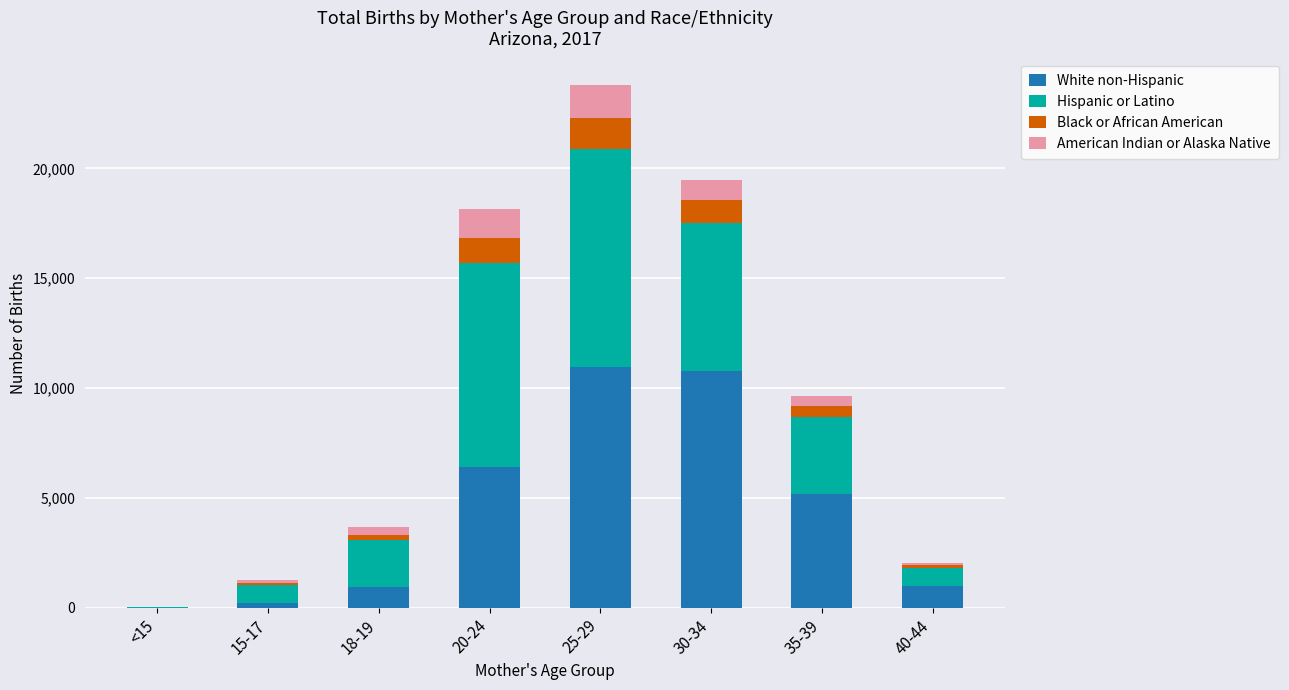

At which category is the sum across all series the highest?

25-29